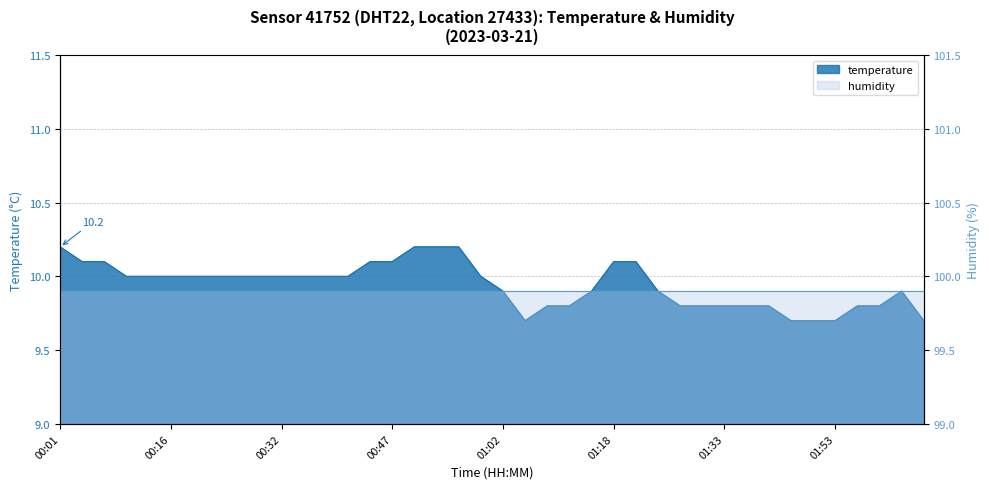

What is the average value?

9.9